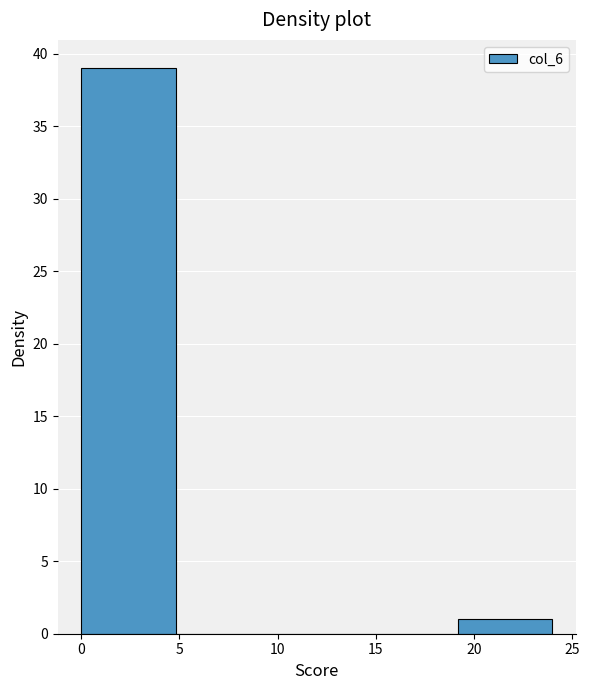

Reading left to right, transcribe this chart: for each bar, give the range it covers on the x-axis and its height. Neither the bar edges nor the heights are printed on the chart, so give them approximately, as read against the axes.

0.0 to 4.8: 39
4.8 to 9.6: 0
9.6 to 14.4: 0
14.4 to 19.2: 0
19.2 to 24.0: 1